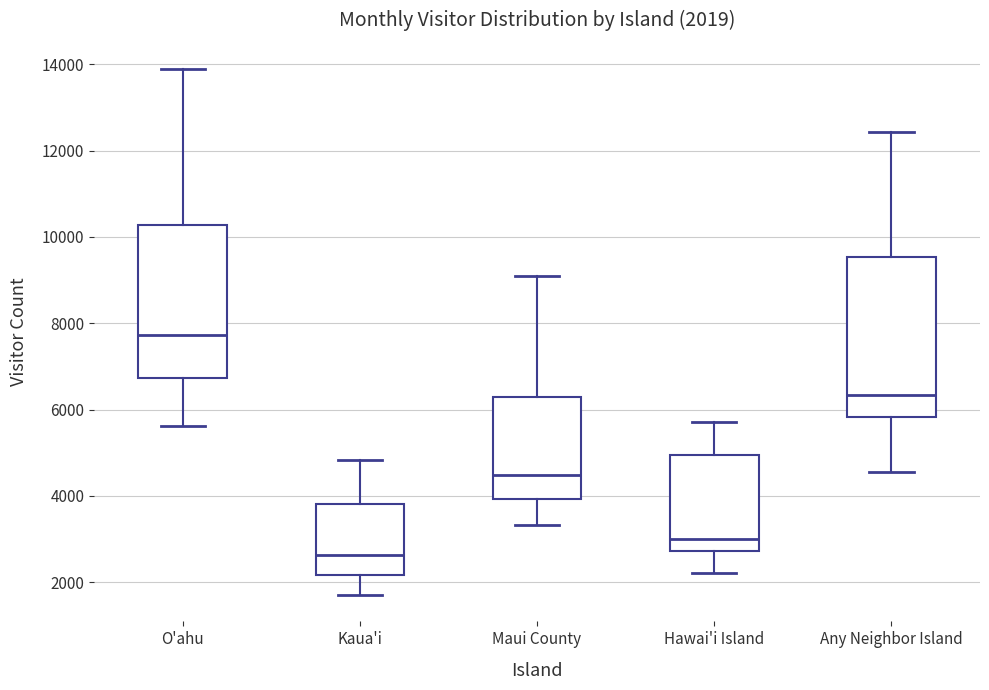

Which box has the highest median line?

O'ahu